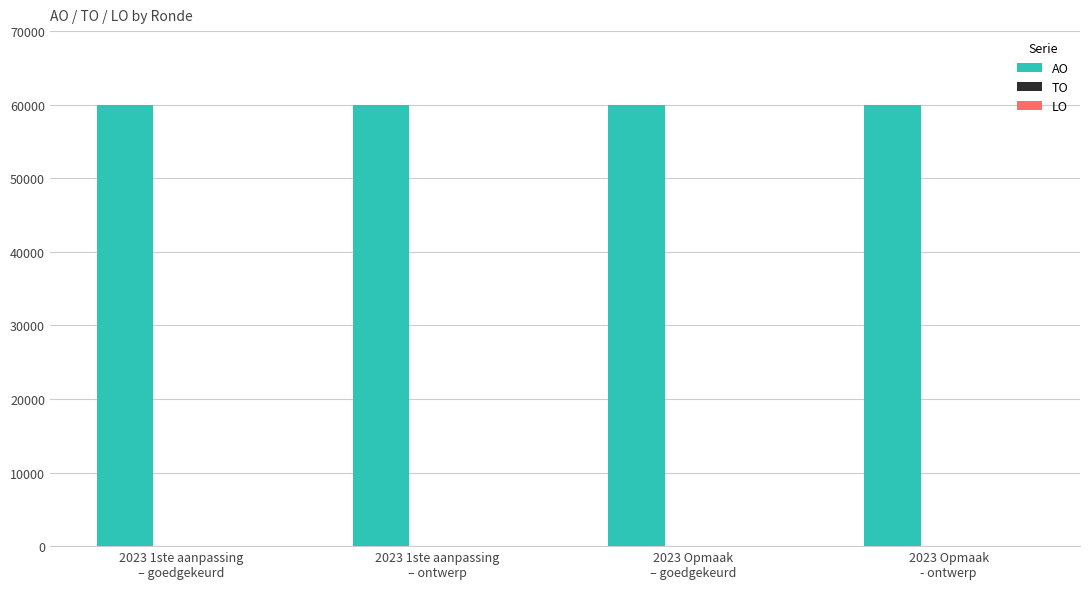

Reading left to right, what are all the values shown in this chart?

AO: 60000	60000	60000	60000
TO: 0	0	0	0
LO: 0	0	0	0